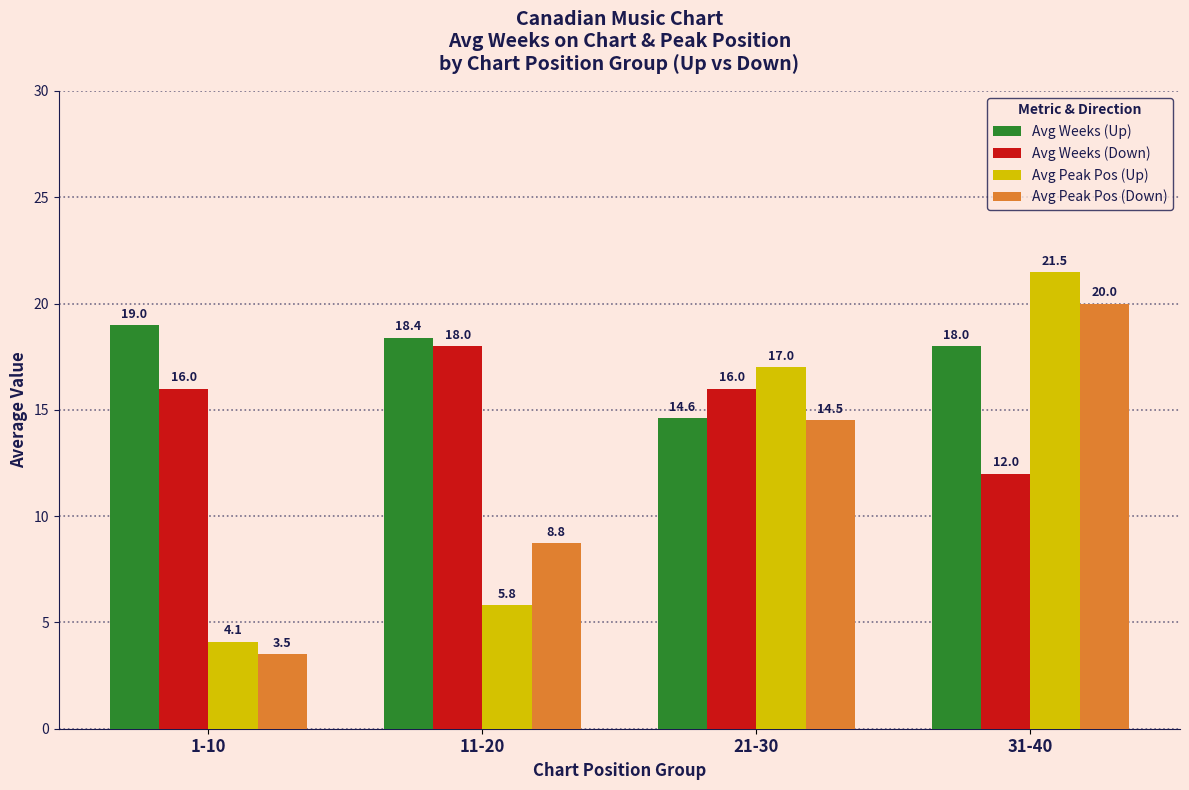

Reading right to left, list all the values displayed in this chart.

Avg Weeks (Up): 18.0	14.6	18.4	19.0
Avg Weeks (Down): 12.0	16.0	18.0	16.0
Avg Peak Pos (Up): 21.5	17.0	5.8	4.1
Avg Peak Pos (Down): 20.0	14.5	8.8	3.5